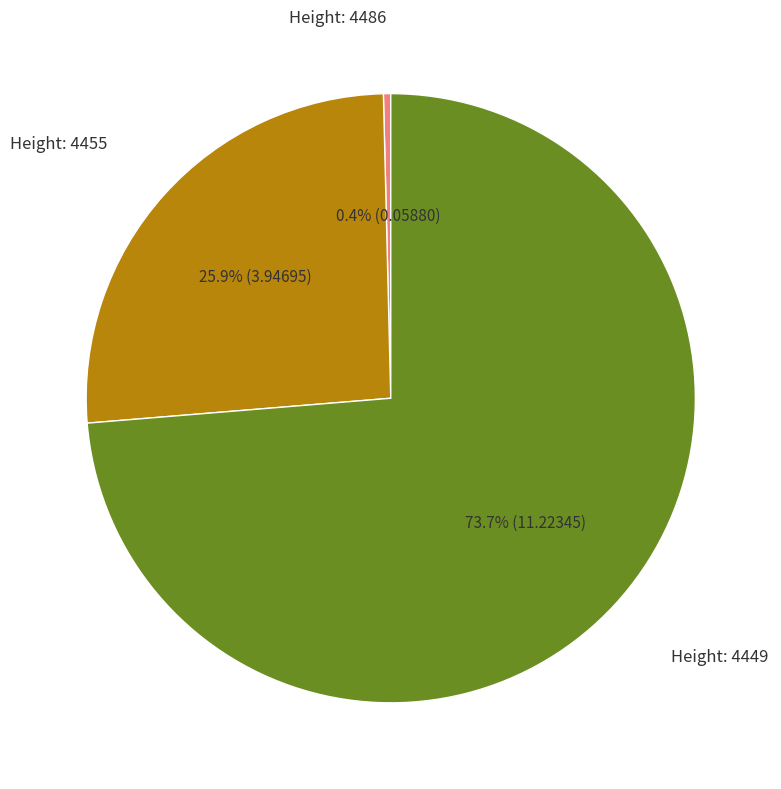

Which has a higher value, Height: 4449 or Height: 4455?

Height: 4449